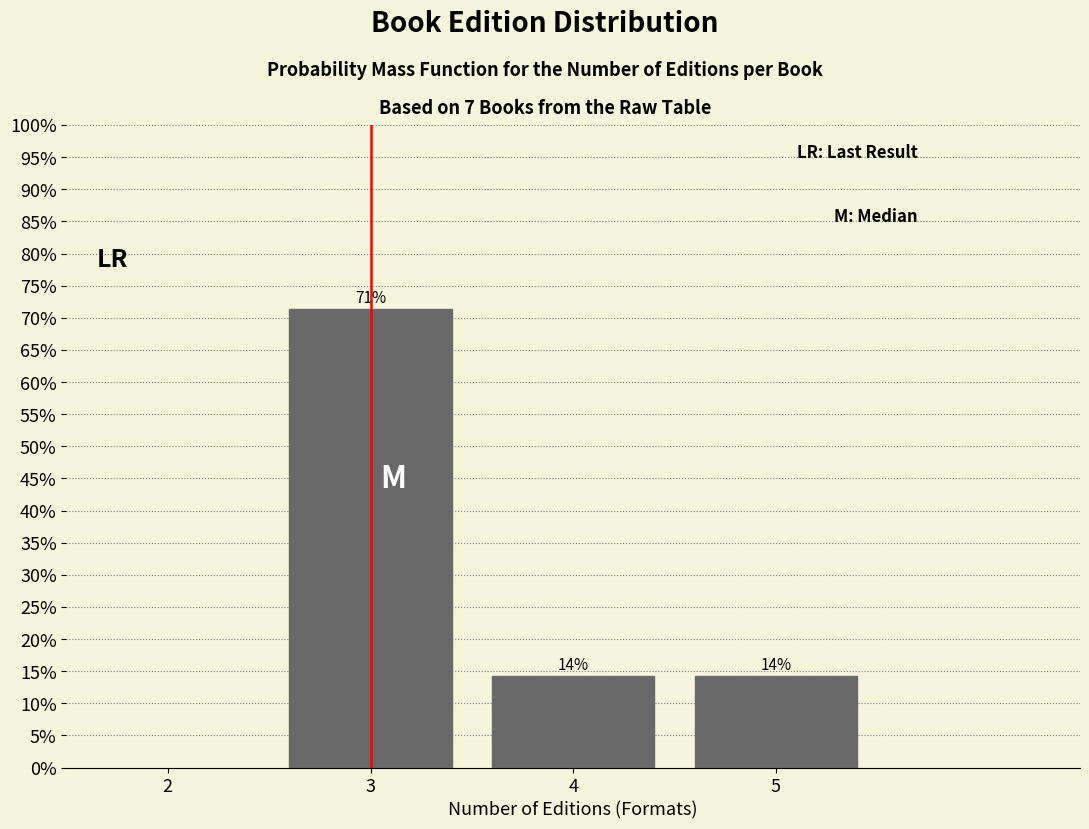

Does the chart contain any negative values?

No